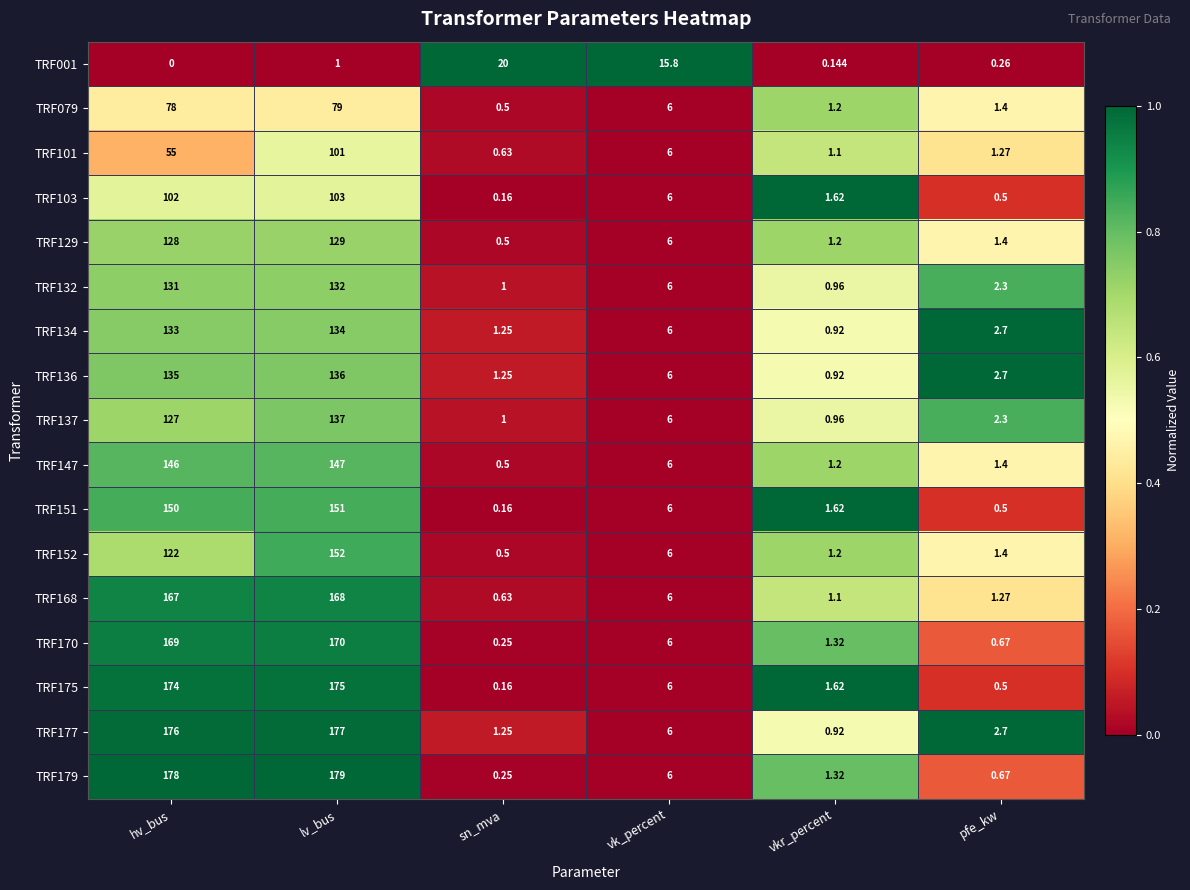

Which category has the lowest value across all series?

hv_bus